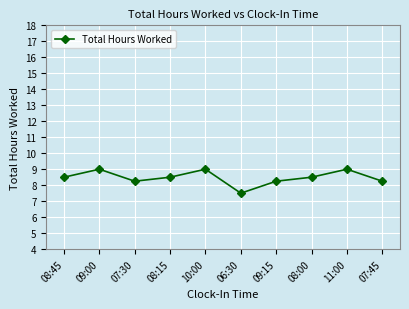

Is it true that the value at 08:00 is 8.5?

True